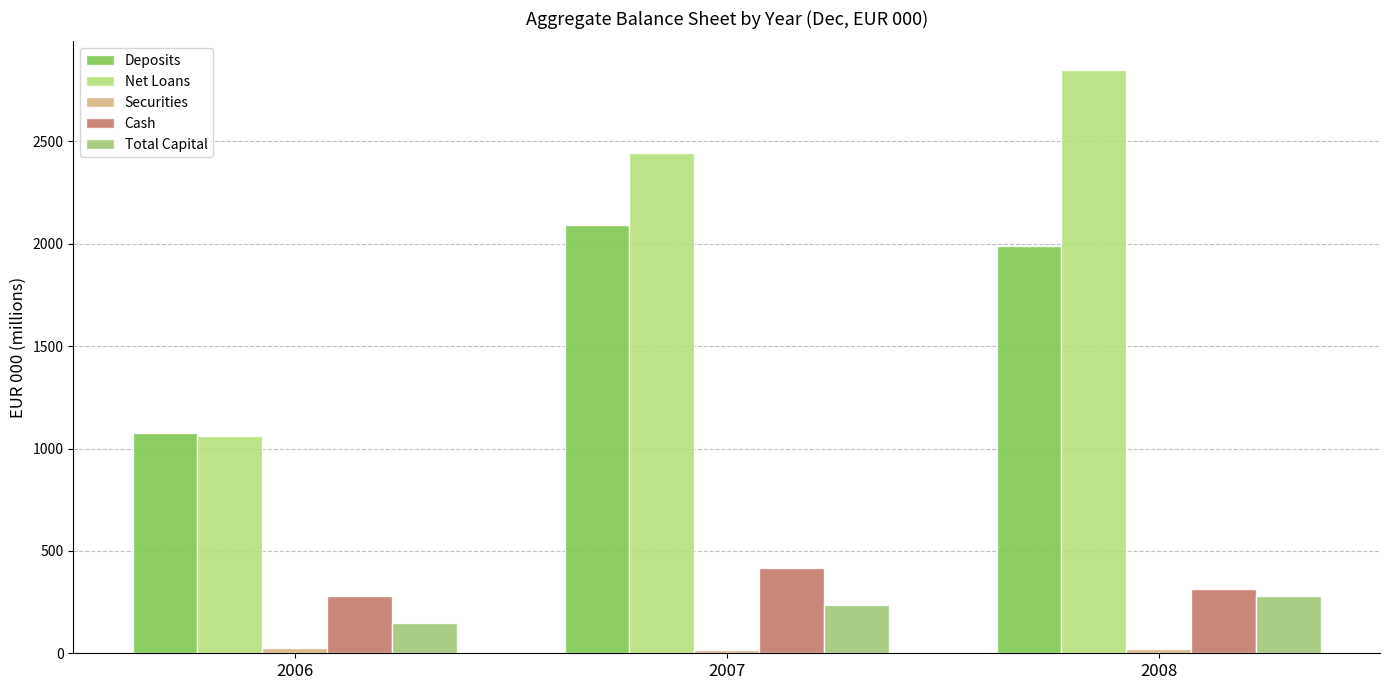

Rank the series at 2006 from highest to lowest value.

Deposits, Net Loans, Cash, Total Capital, Securities